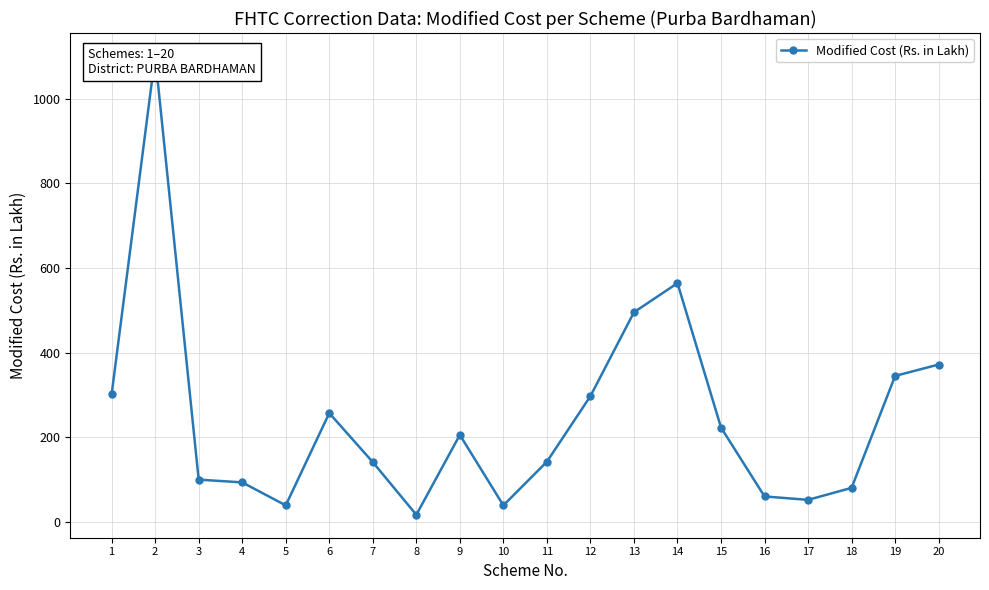

How many interior local valleys (lower than both neighbors) does the data have?

4